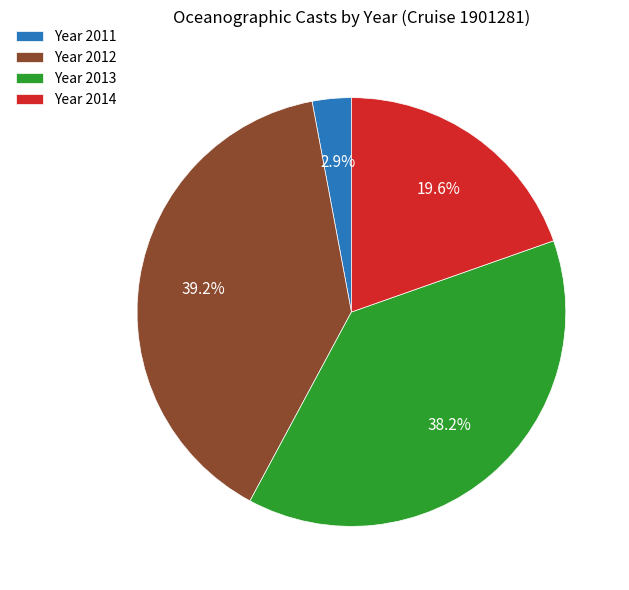

Which slice is the largest?

Year 2012